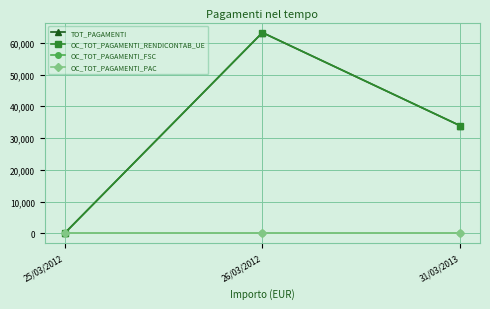

Which has a higher value, 25/03/2012 or 31/03/2013?

31/03/2013